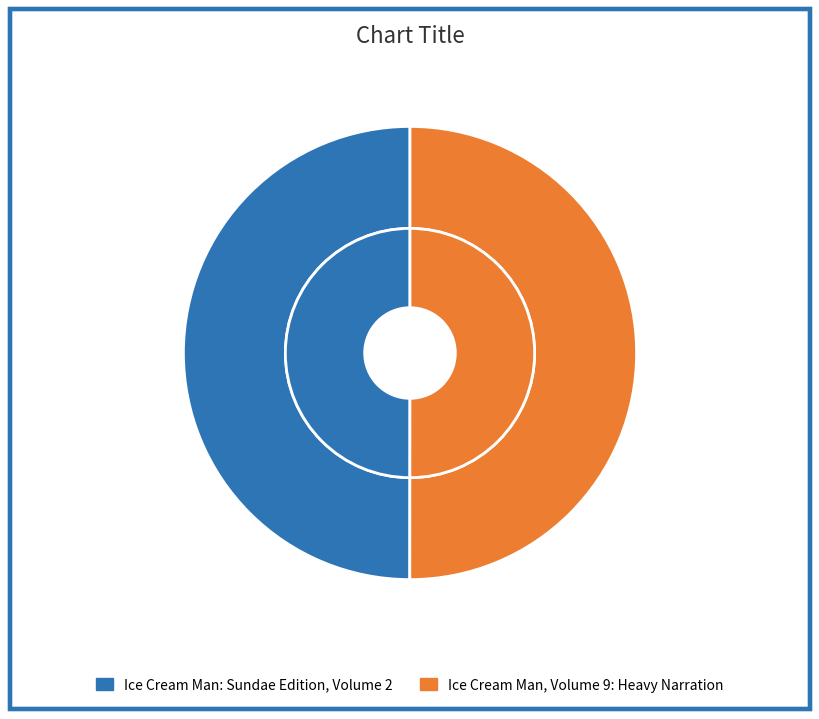

Does Ice Cream Man: Sundae Edition, Volume 2 account for over 50% of the chart?

No